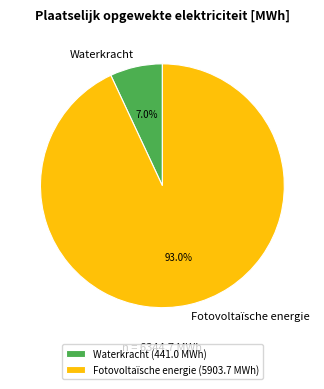

To the nearest percent, what percentage of the pie is Waterkracht?

7%